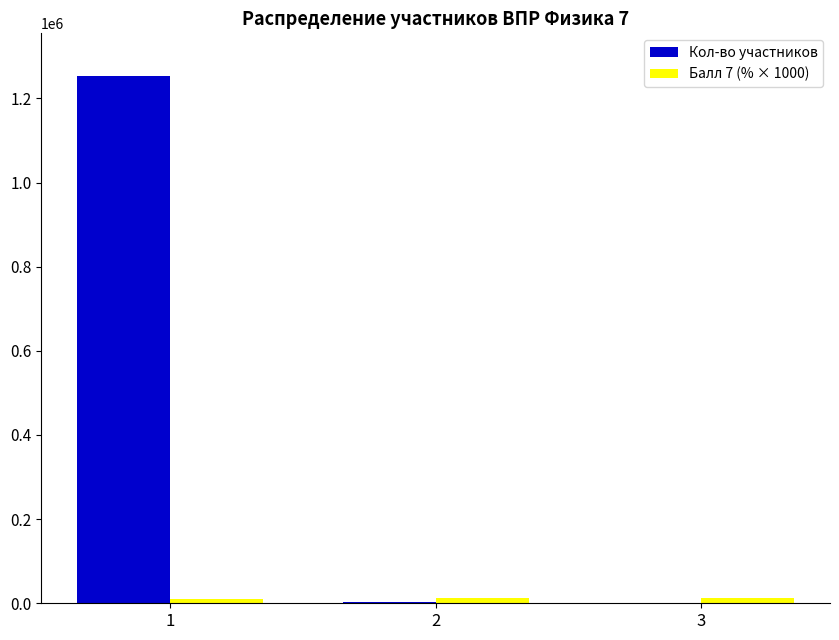

What is the sum of all Кол-во участников values?

1258693